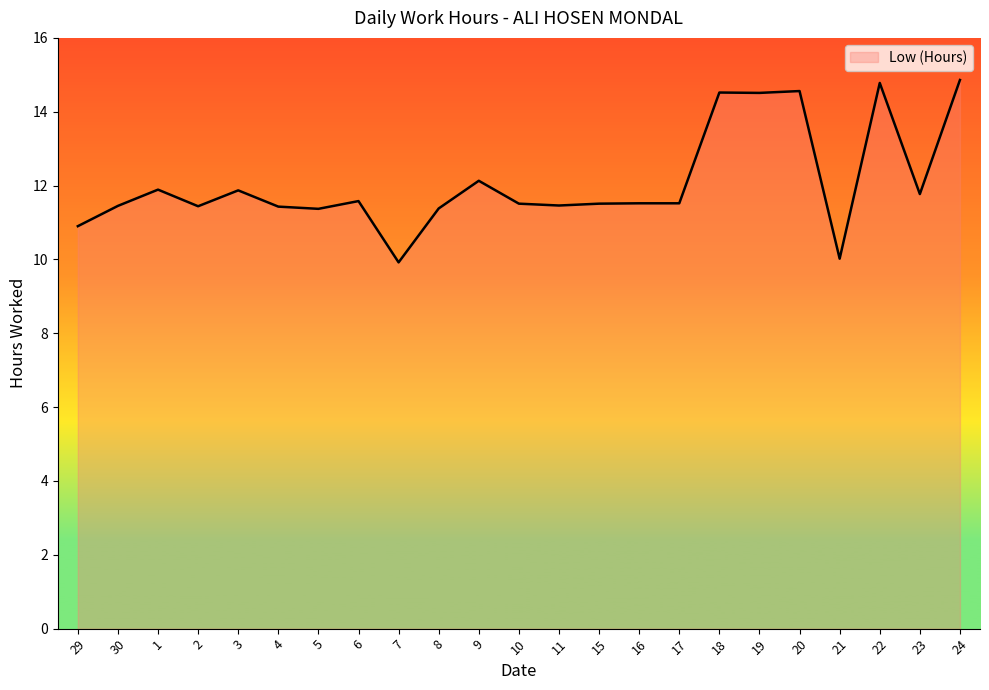

The chart shows a value of 11.4 at 30. True or false?

True